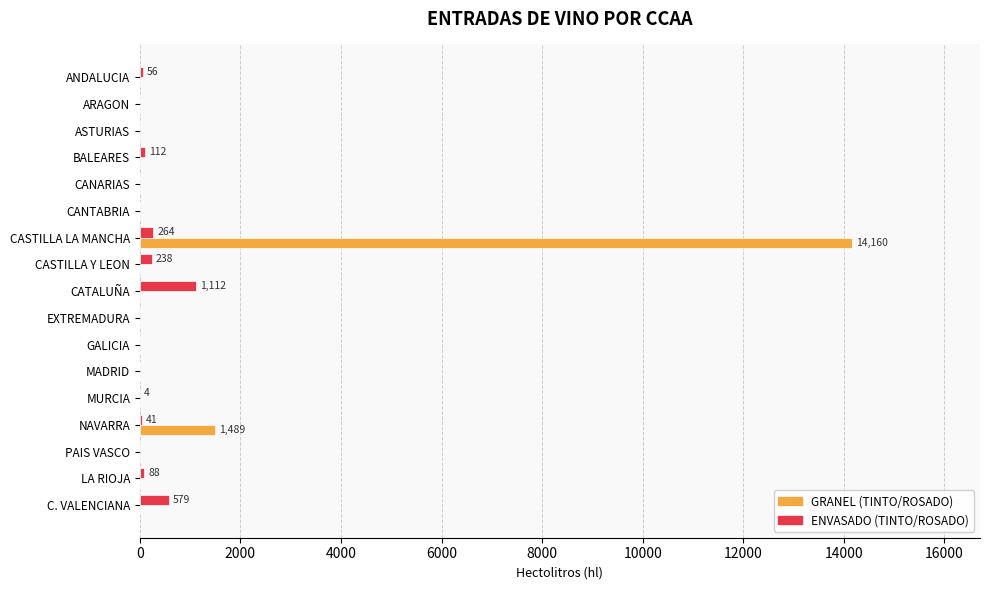

The value of GRANEL (TINTO/ROSADO) at ANDALUCIA is 0. True or false?

True